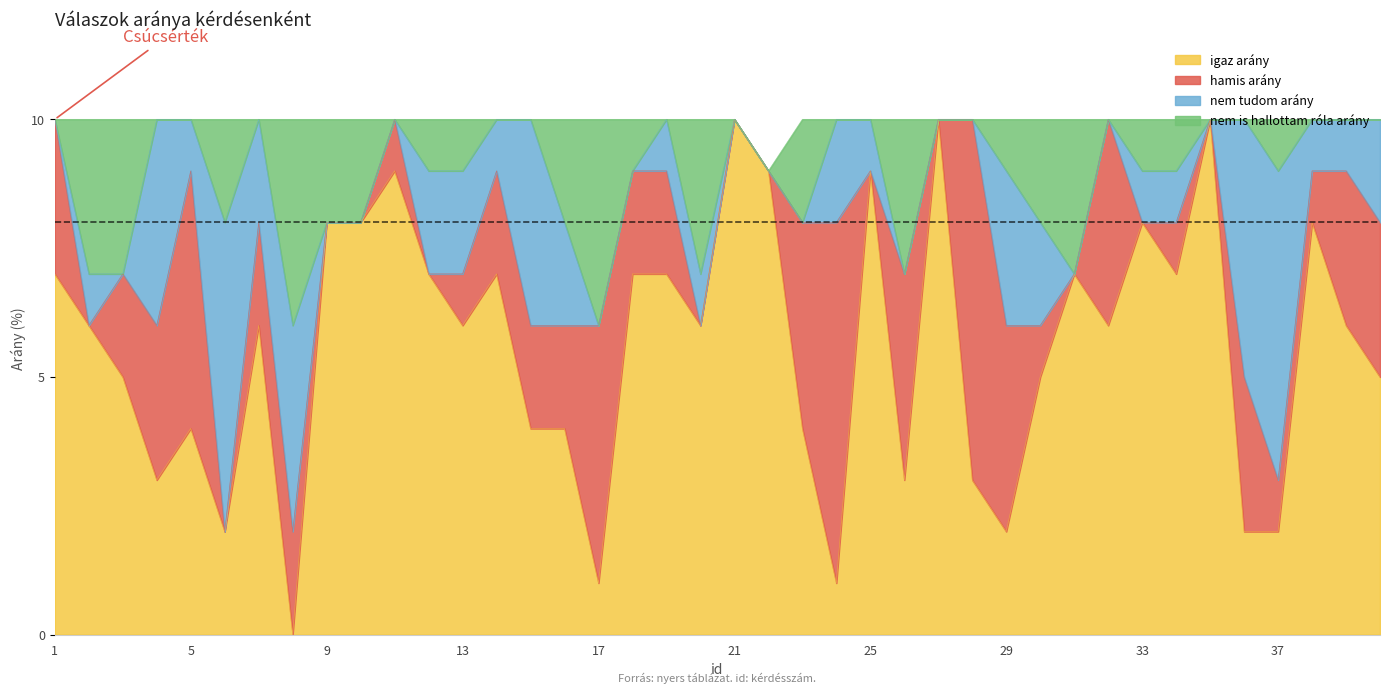

What is the highest value of the igaz arány series?

10